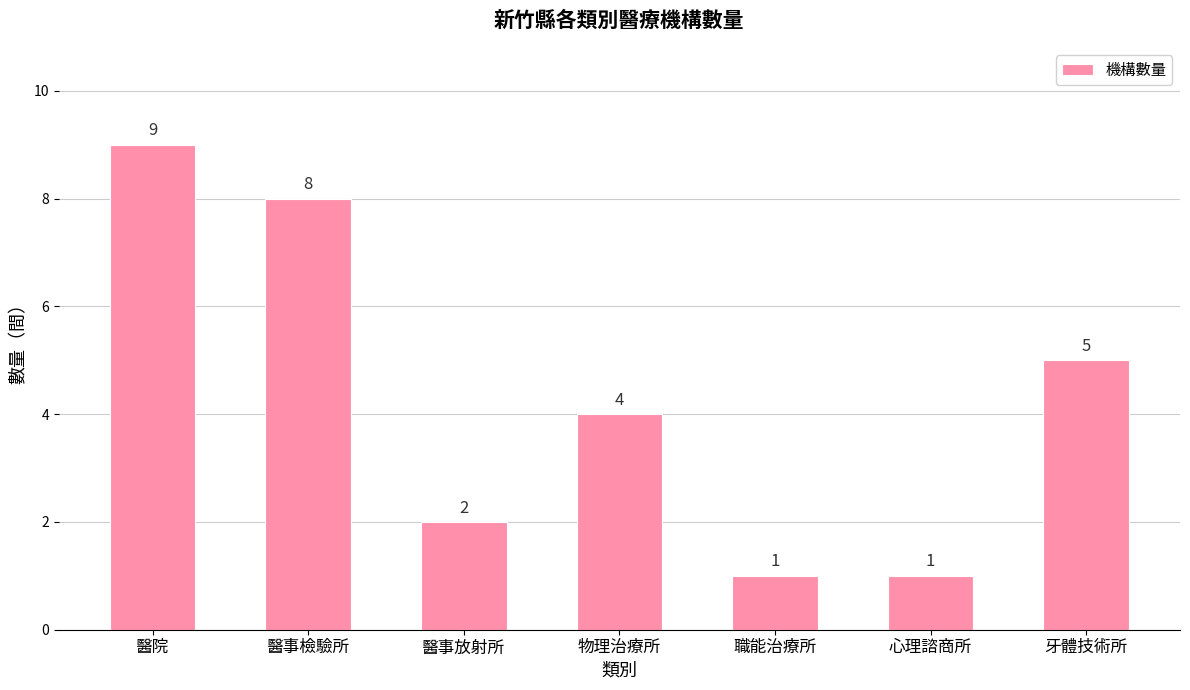

At which label does the data first exceed 4?

醫院